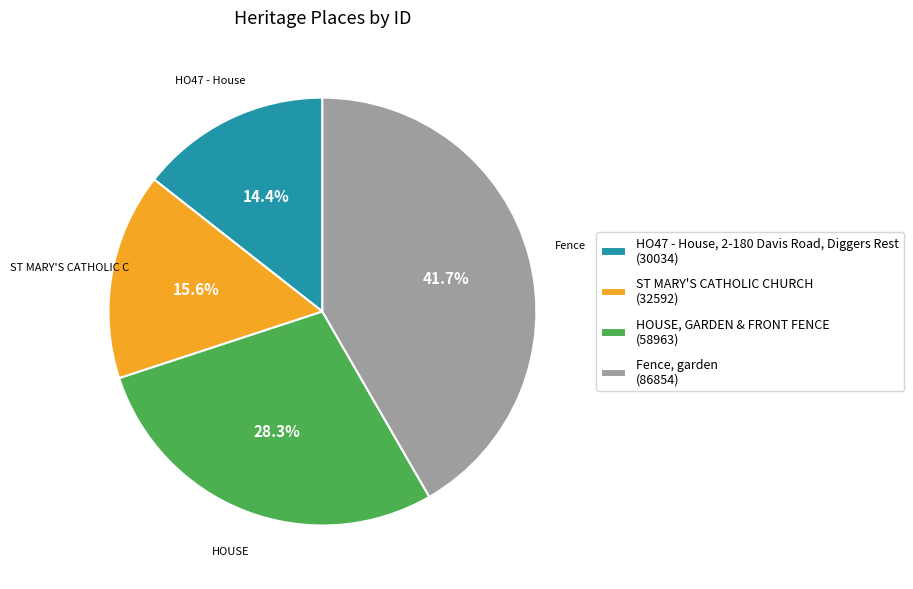

Which category has the biggest portion of the pie?

Fence, garden